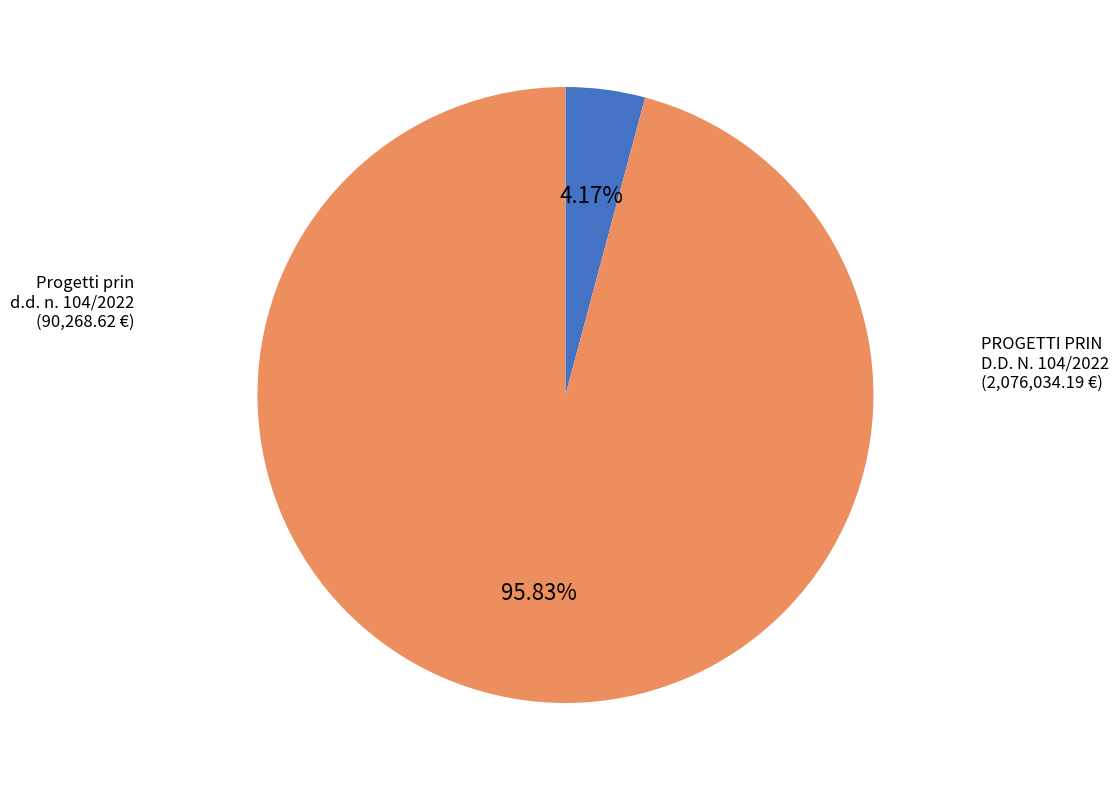

To the nearest percent, what is the average slice percentage?

50%